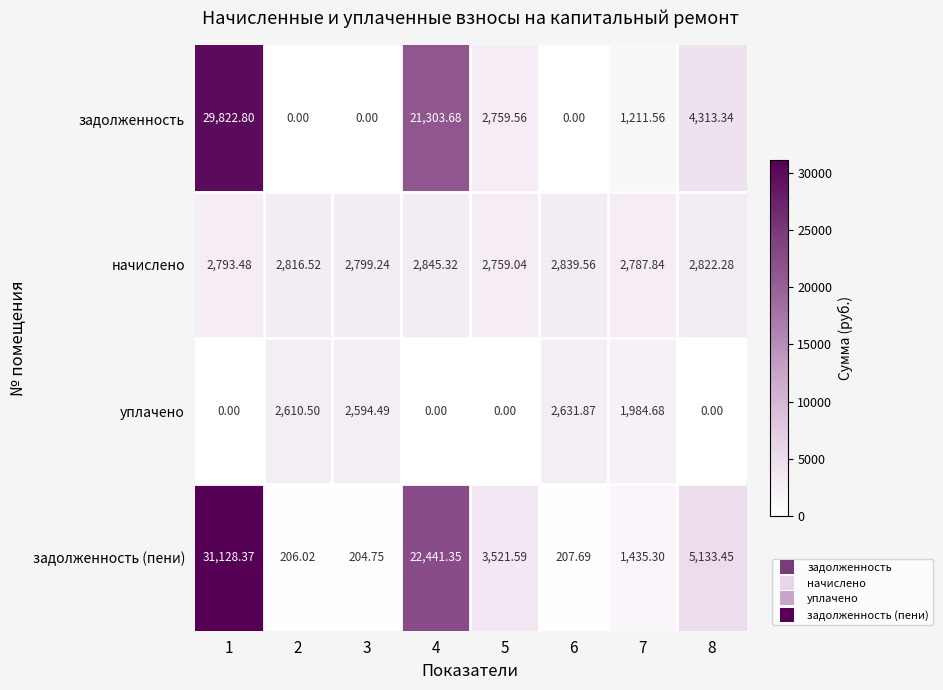

Rank the series by their maximum value, from lowest to highest.

уплачено, начислено, задолженность, задолженность (пени)